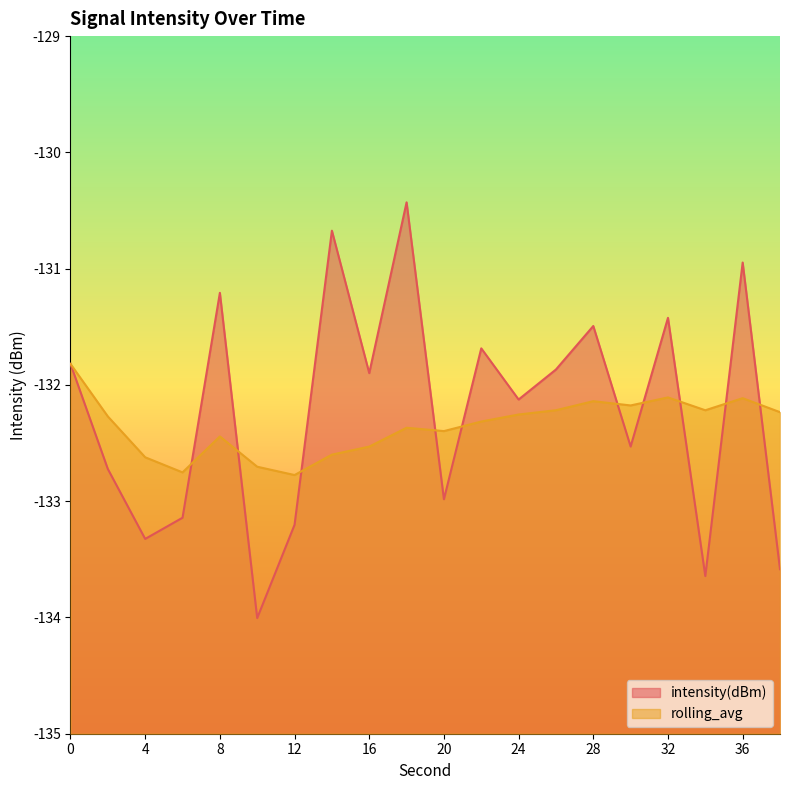

What is the difference between the highest and lowest values at 30?

0.4